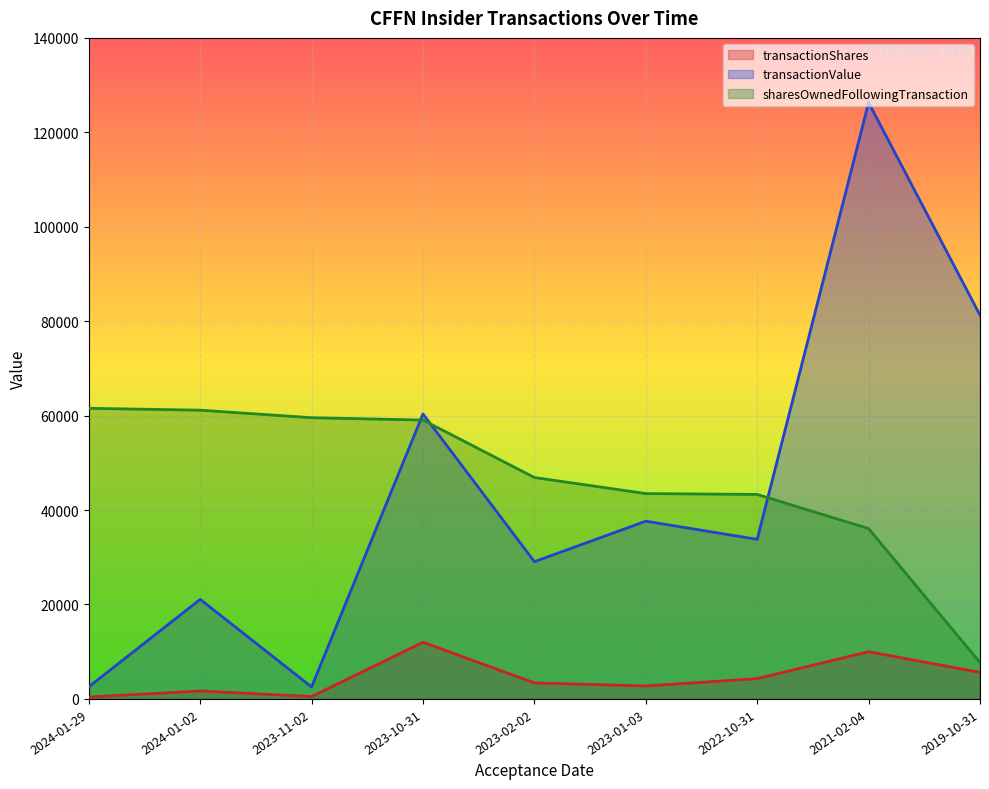

Does the chart display data point markers on the line(s)?

No